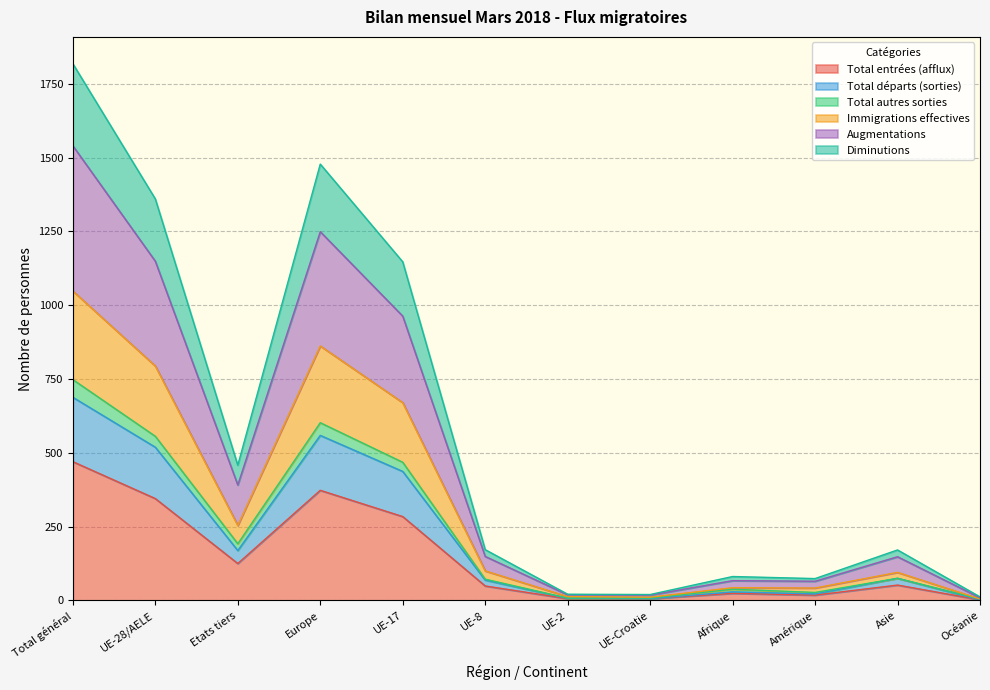

Does the chart have visible grid lines?

Yes